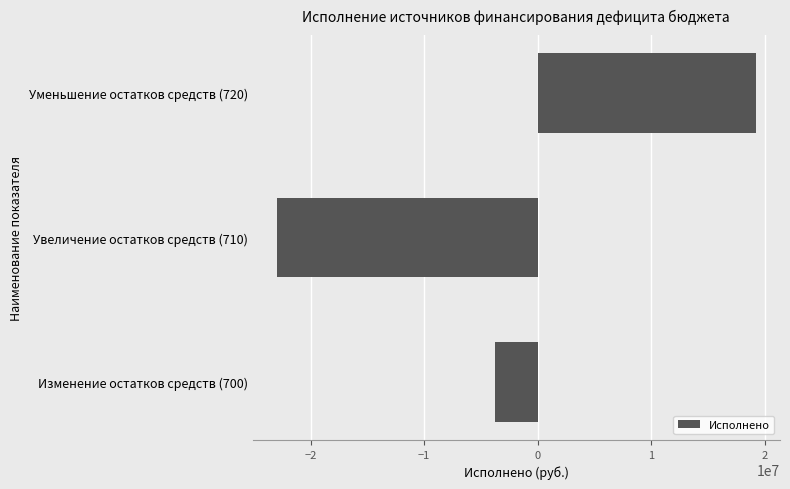

At which label is the value closest to -1892898?

Изменение остатков средств (700)